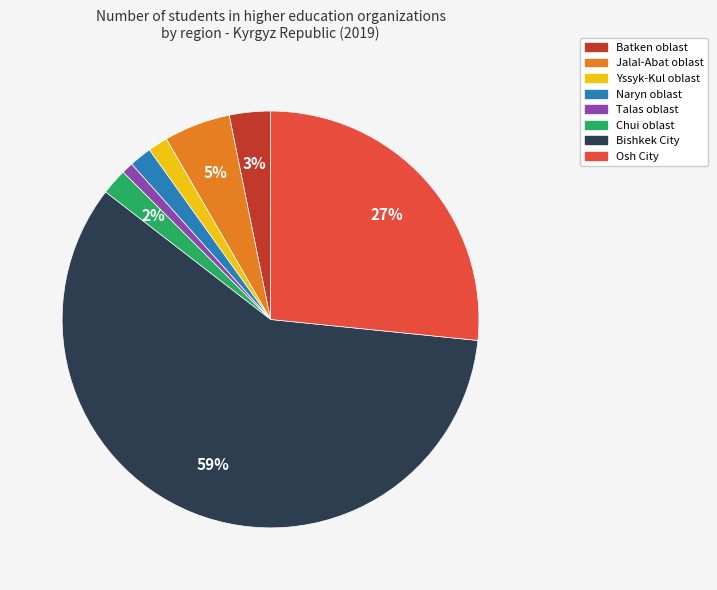

What percentage is the Batken oblast slice, to the nearest percent?

3%